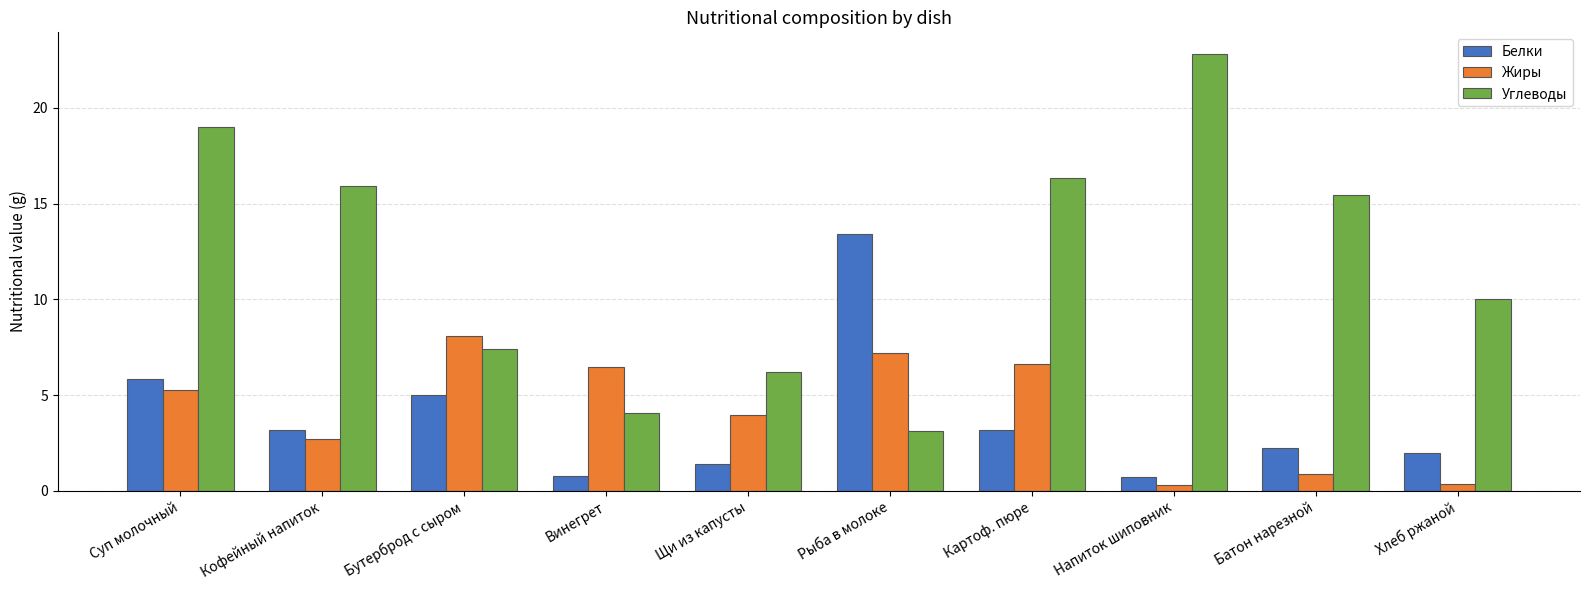

Between Винегрет and Картоф. пюре, which series saw the biggest shift?

Углеводы